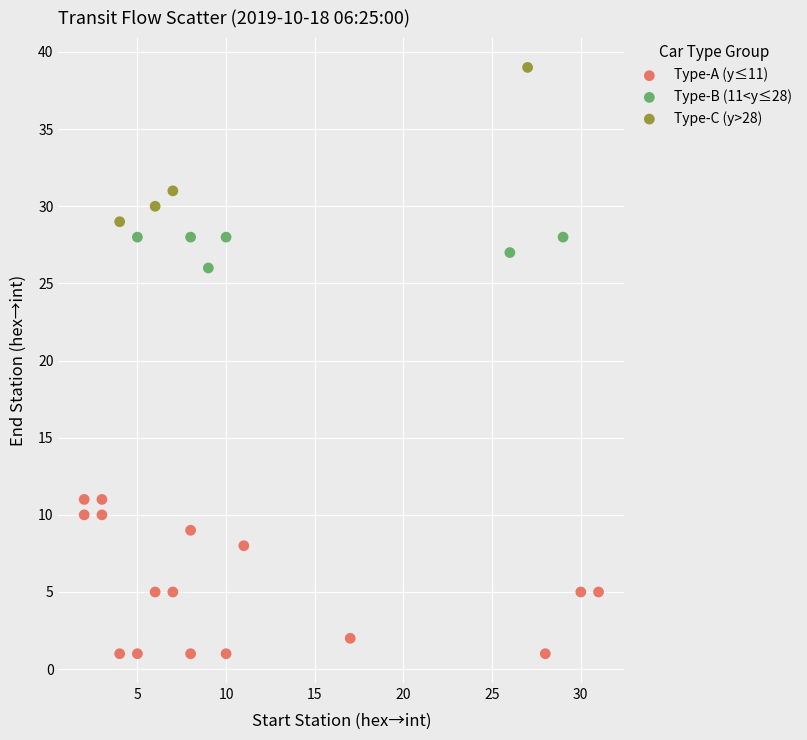

Which series contains the highest Y value?

Type-C (y>28)